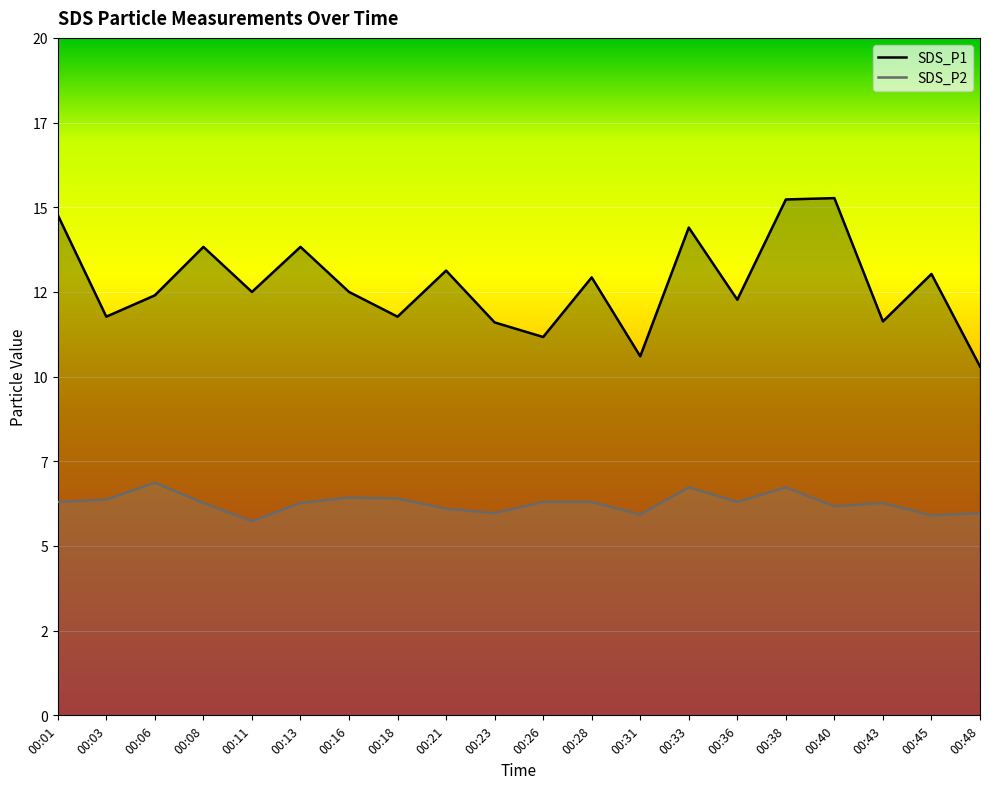

True or false: SDS_P1 has a value of 12.5 at 00:16.

True